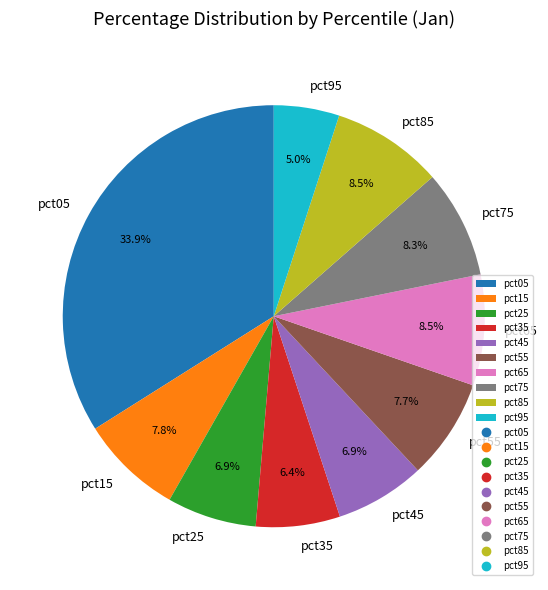

What is the largest slice in the pie chart?

pct05